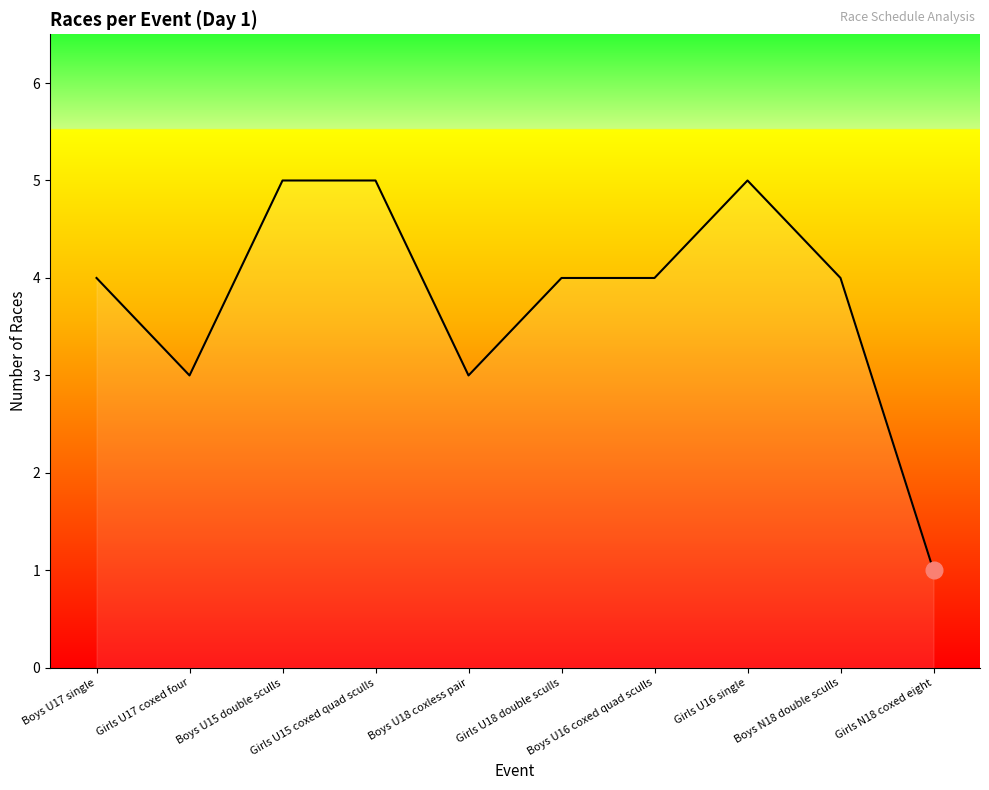

What is the greatest value displayed?

5